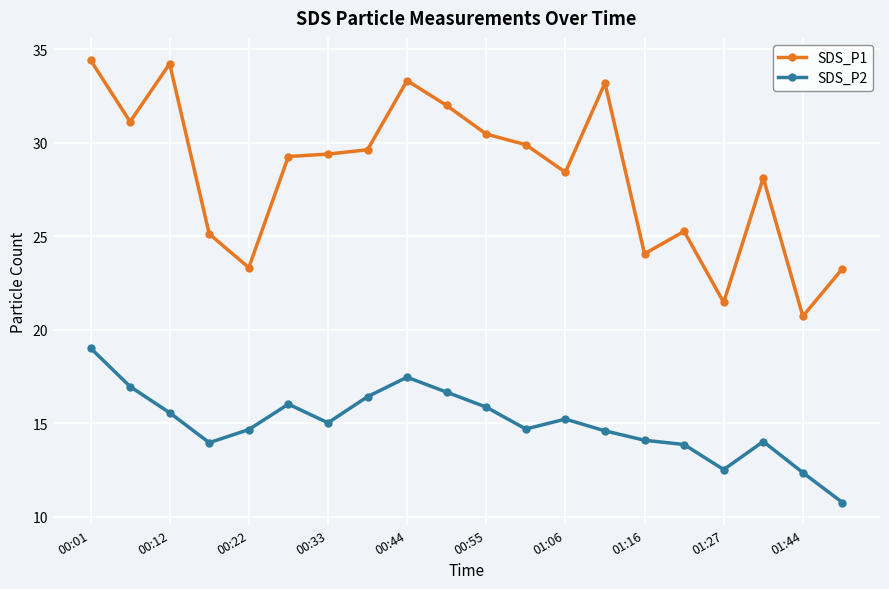

What is the average value of the SDS_P2 series?

15.0